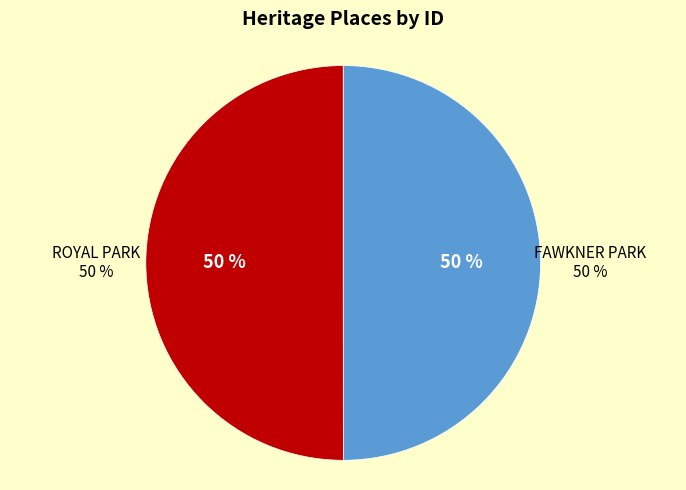

Count the number of slices in the pie.

2